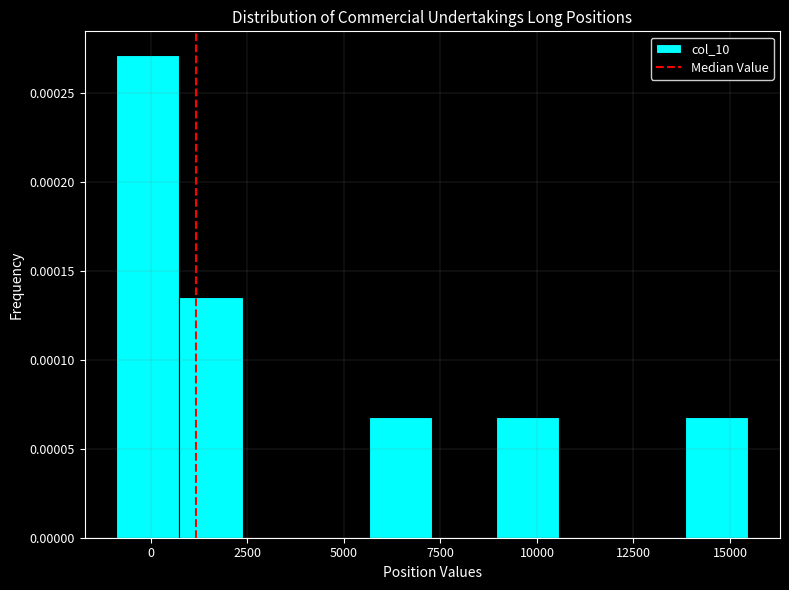

Around what value on the x-axis is the tallest bar? Give the approximate position of its centre, as read against the axis.

0